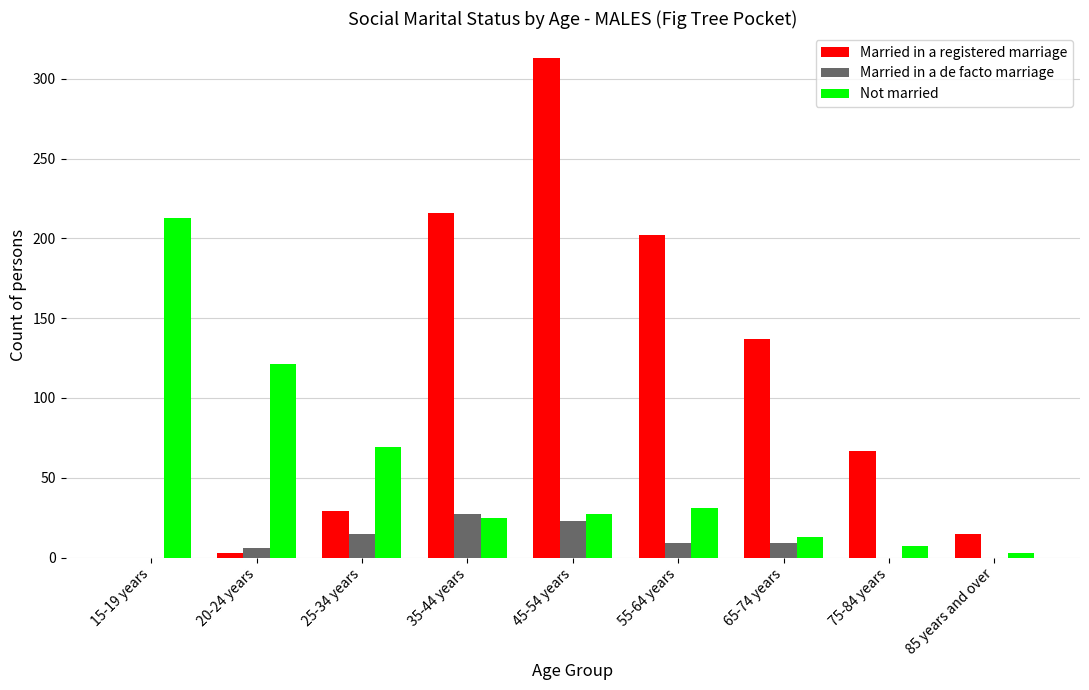

What is the sum of all Not married values?

509